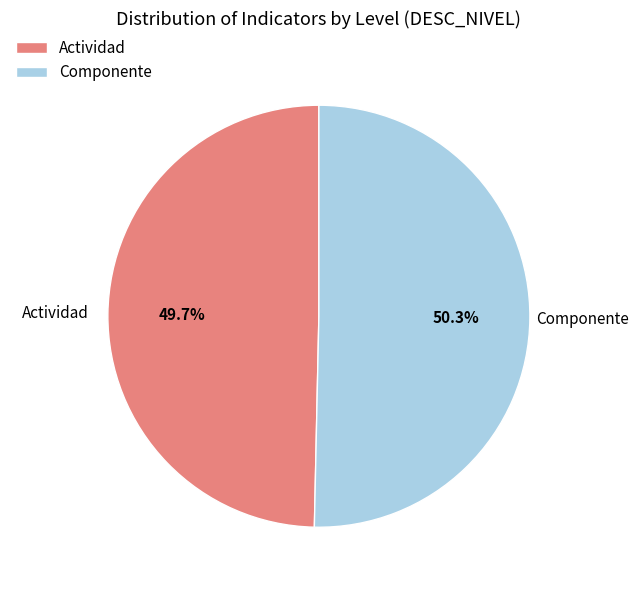

How much of the chart is everything except Actividad?

50.3%